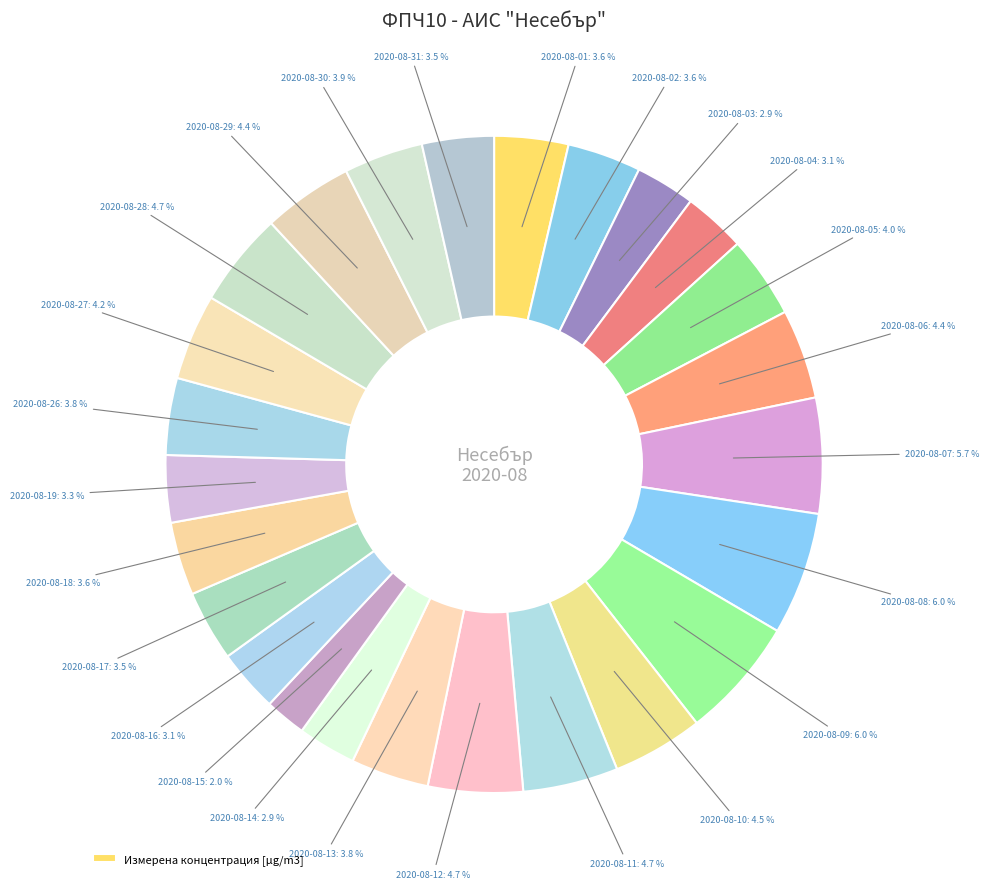

Is there any slice that represents more than half of the pie?

No